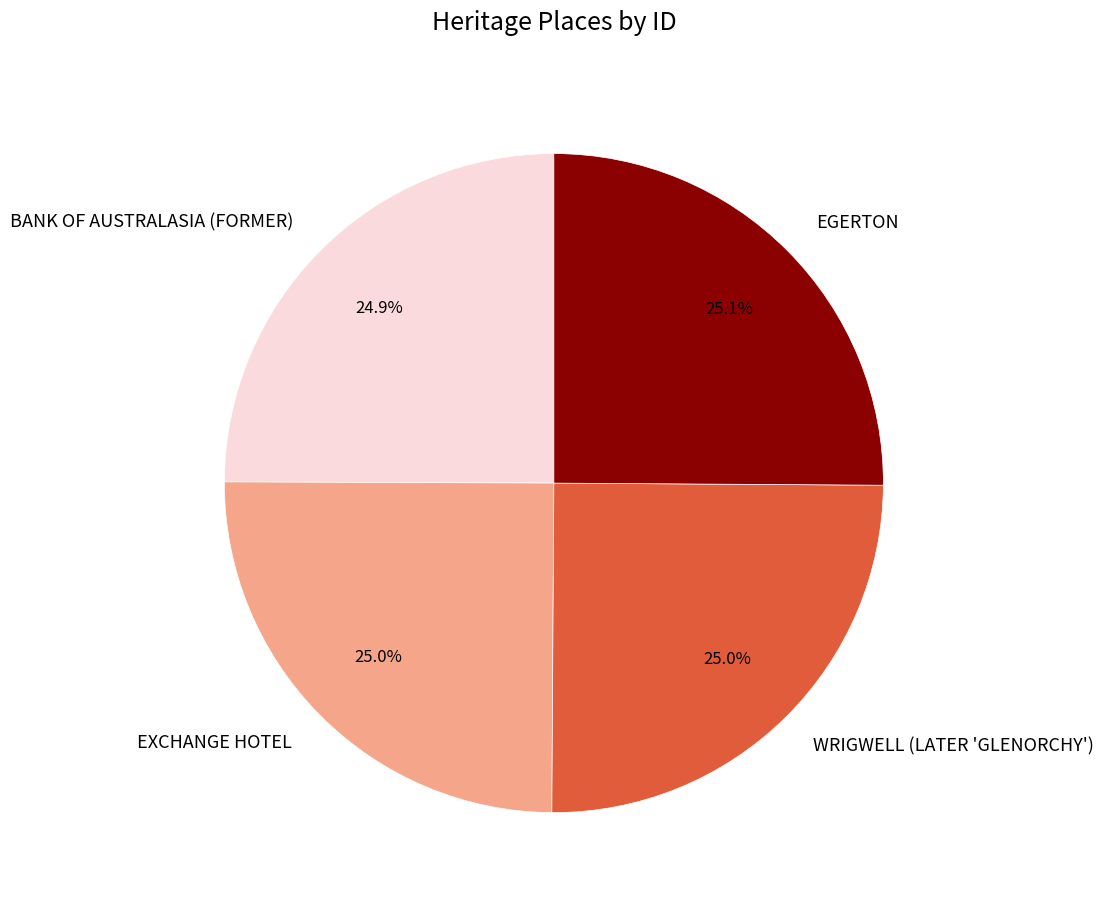

What portion of the pie excludes WRIGWELL (LATER 'GLENORCHY')?

75.0%